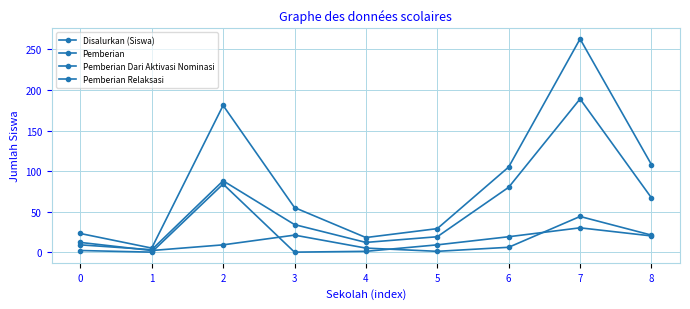

How many categories are shown in the chart?

9